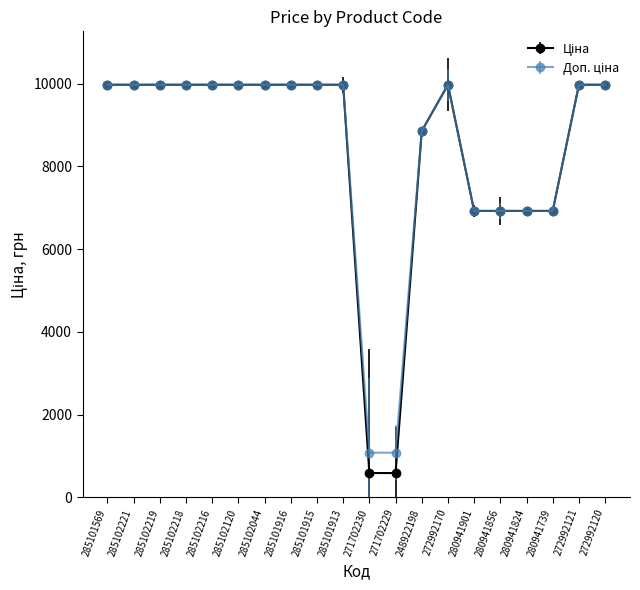

What is the label of the 3rd point from the left?

285102219